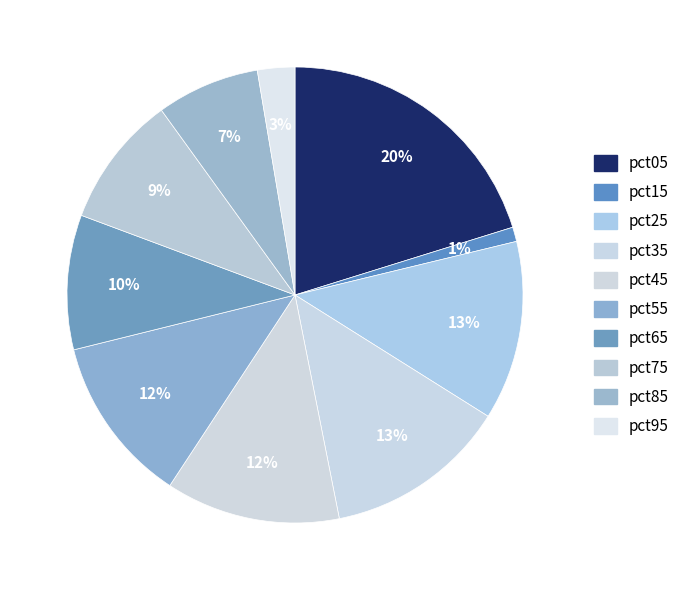

How many segments does this pie chart have?

10